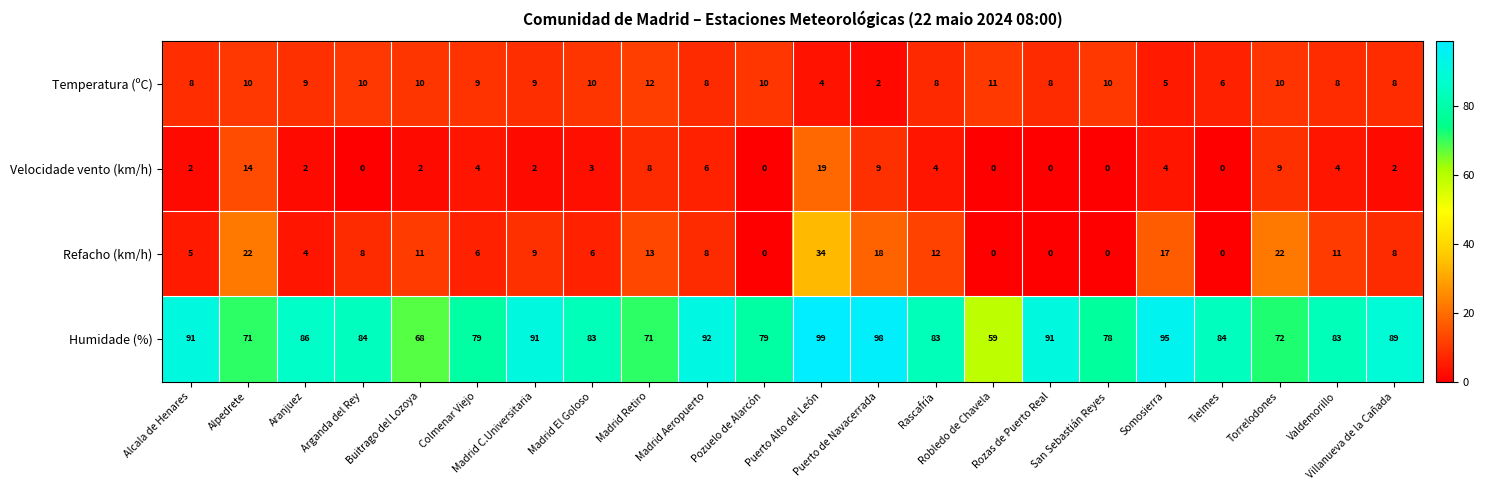

Which series has the largest range (max minus min)?

Humidade (%)